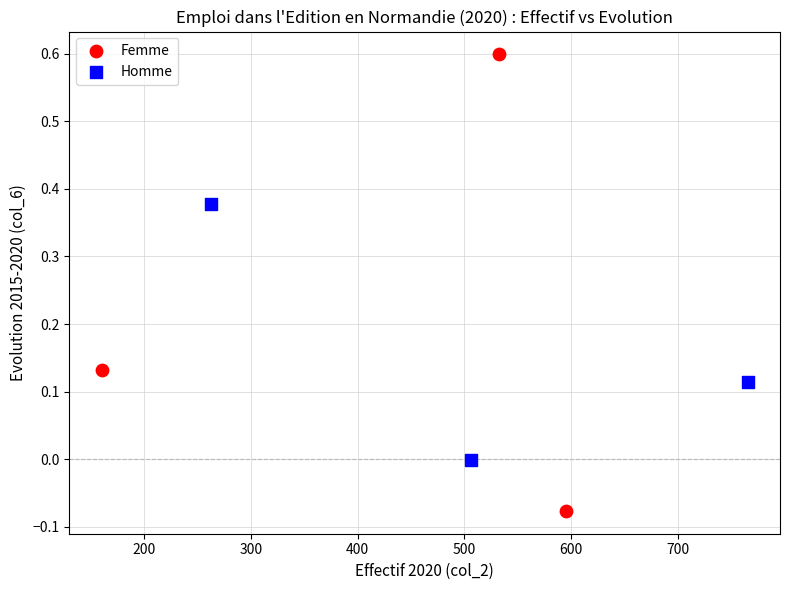

Which series reaches the minimum Y coordinate?

Femme